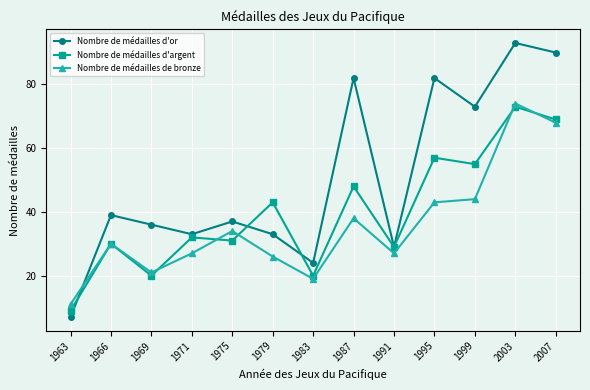

The Nombre de médailles de bronze series shows 27 at 1971. True or false?

True